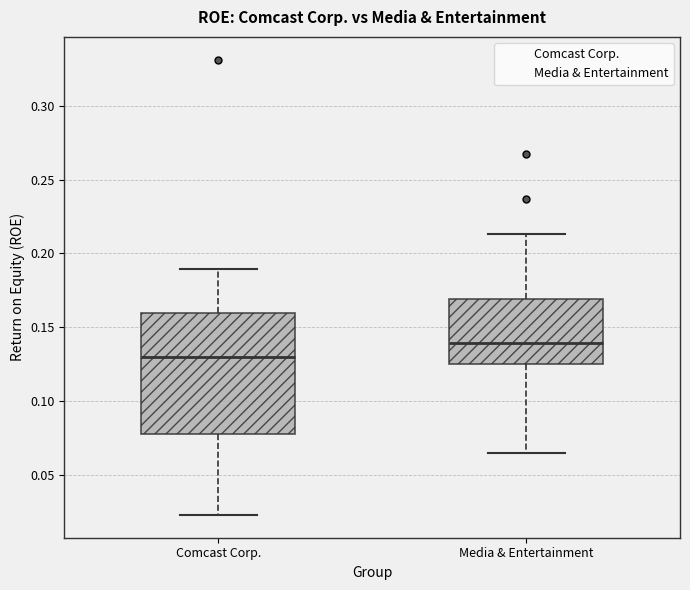

Comparing the boxes themselves (not the whiskers), which one is the tallest?

Comcast Corp.